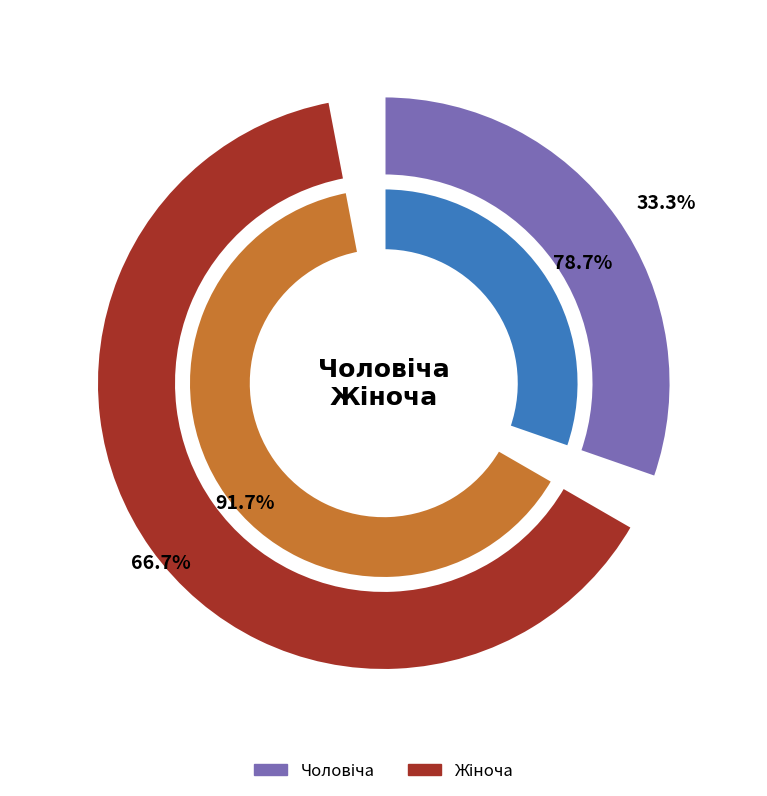

How many slices are in this pie chart?

2